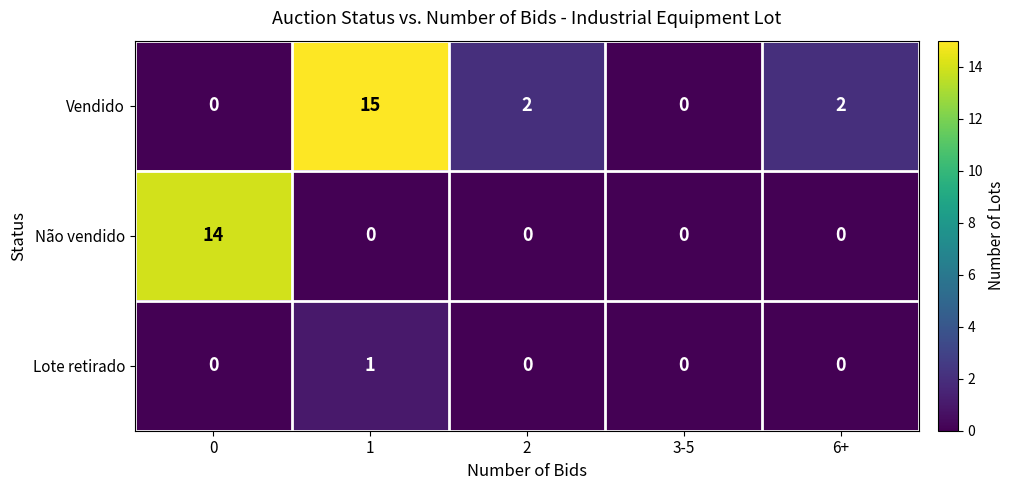

Reading left to right, extract all data points from this chart.

Vendido: 0	15	2	0	2
Não vendido: 14	0	0	0	0
Lote retirado: 0	1	0	0	0